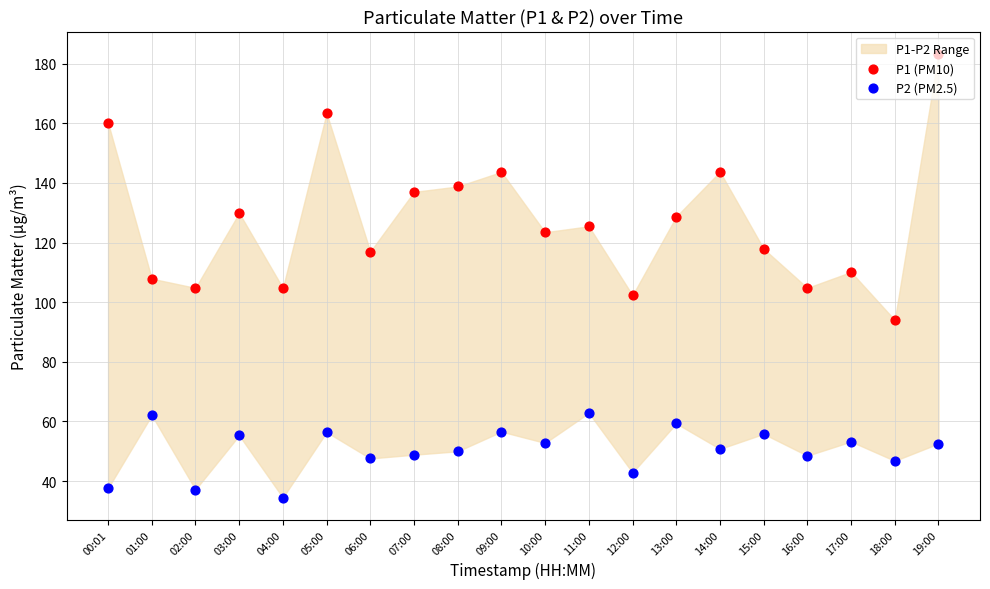

Which series has the largest Y range (max minus min)?

P1 (PM10)